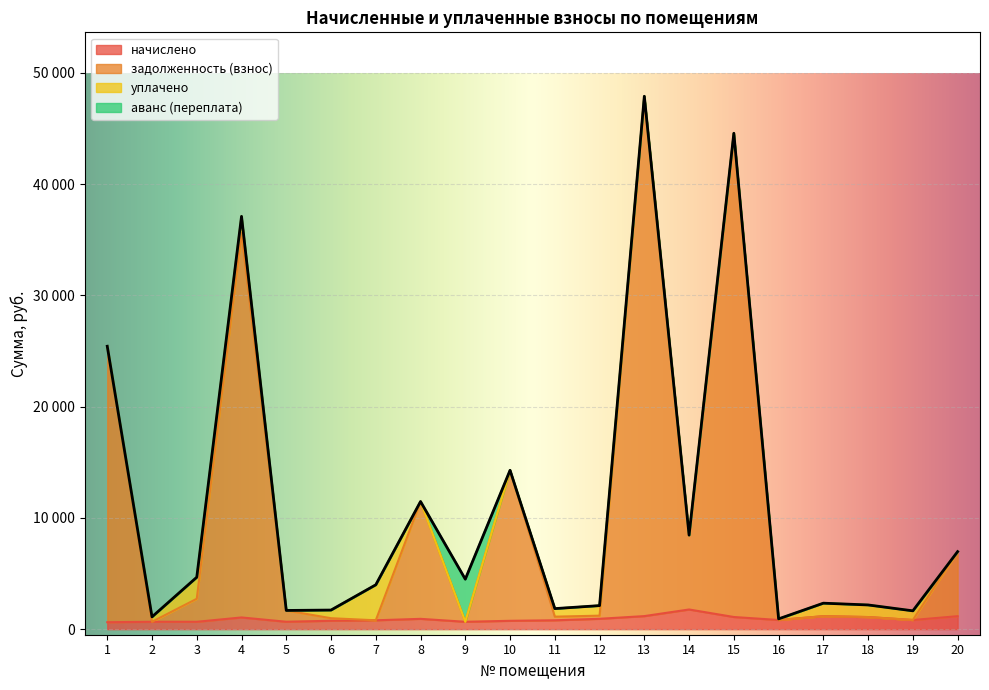

At which category is the sum across all series the highest?

13